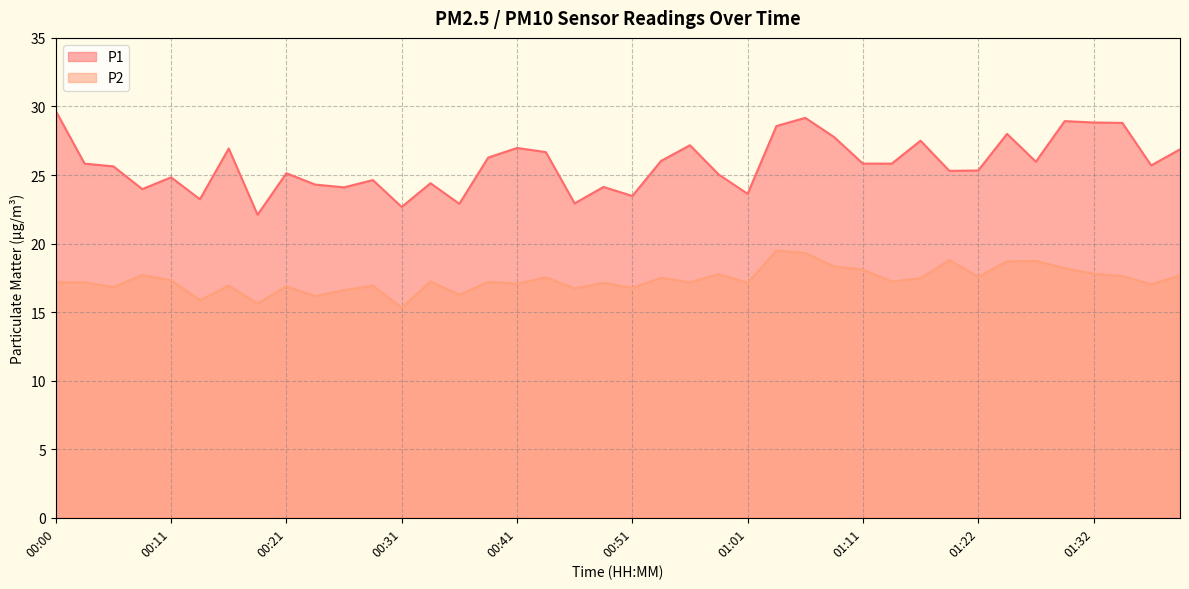

What is the spread (max minus min) of values at 01:29?

10.7